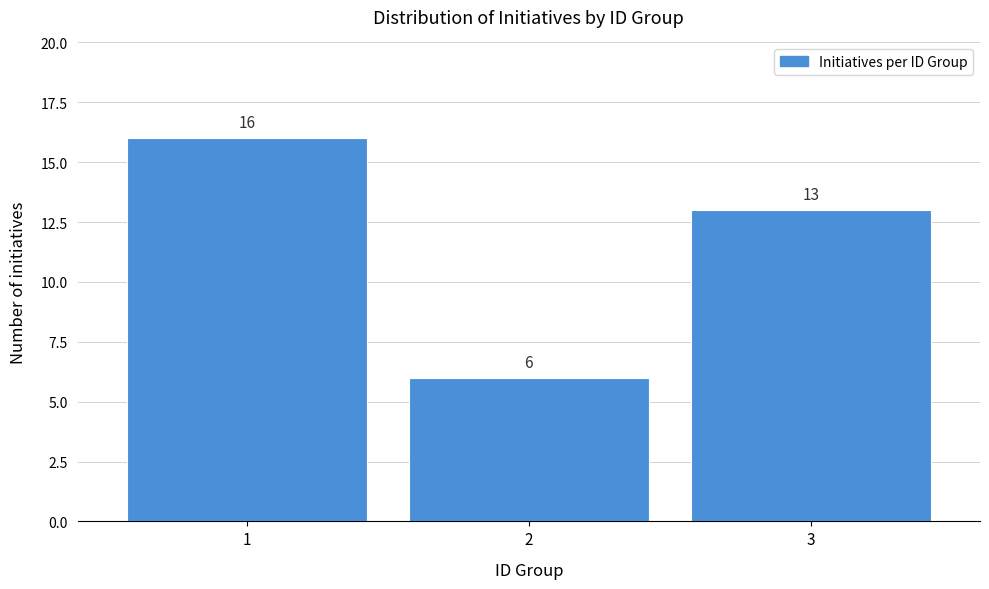

Reading left to right, list all the values displayed in this chart.

1=16	2=6	3=13